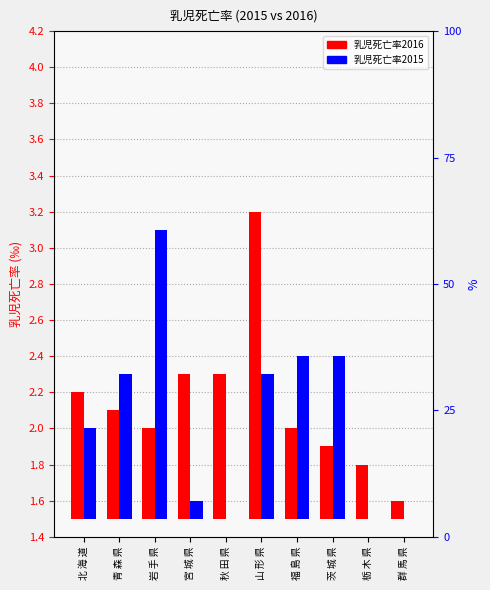

Rank the series by their maximum value, from lowest to highest.

乳児死亡率2015, 乳児死亡率2016